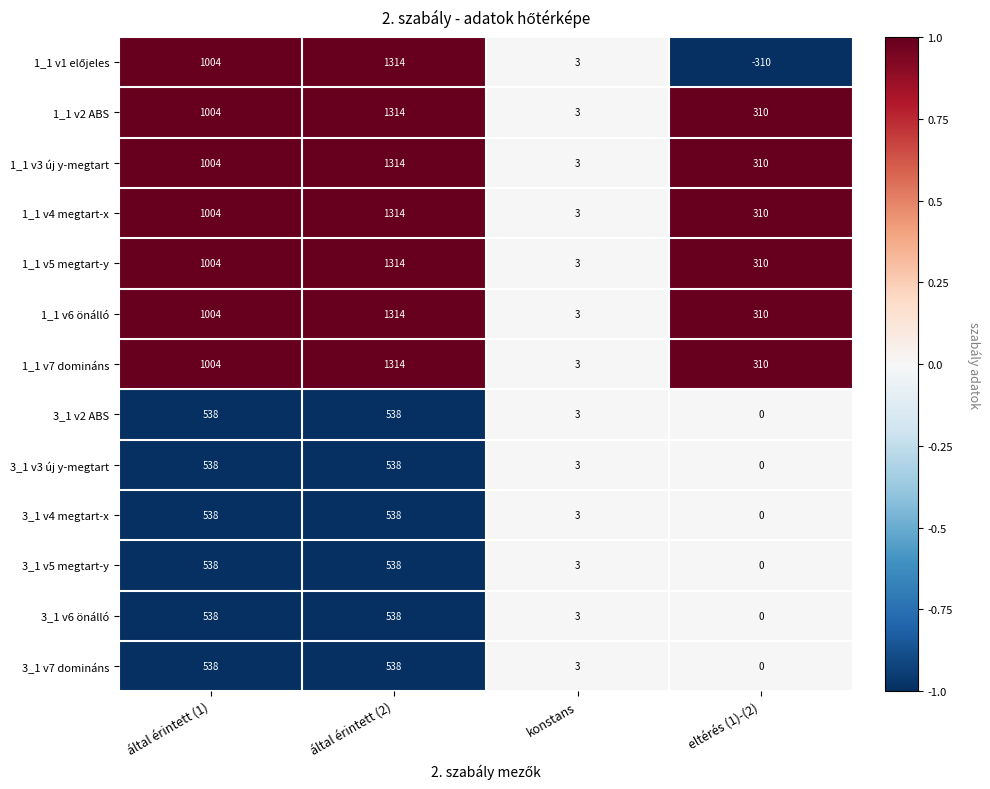

What is the difference between the 3_1 v6 önálló values at konstans and által érintett (2)?

535